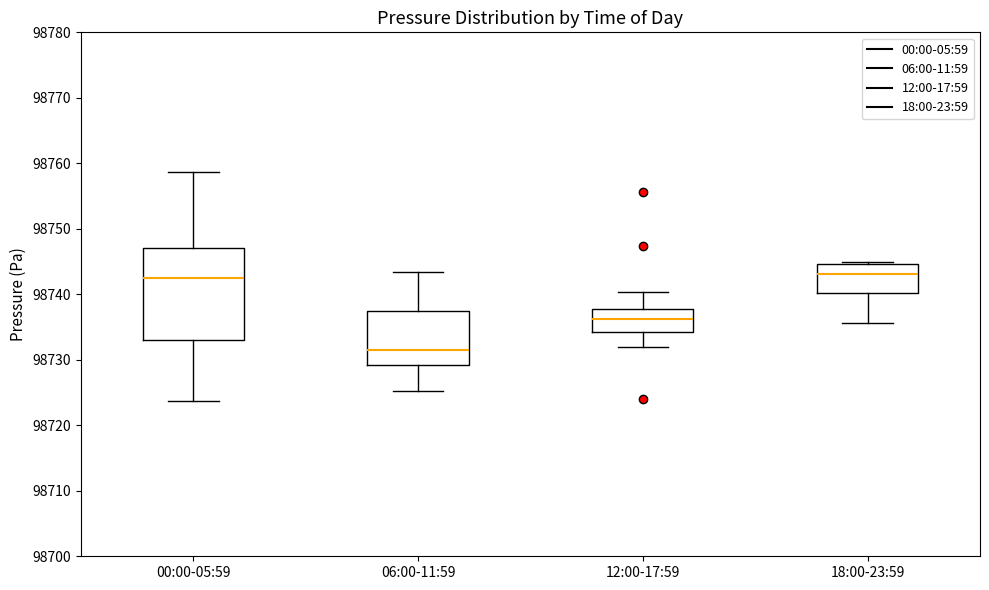

Where does the lower whisker of the box for 06:00-11:59 end on the y-axis? The values are not printed on the chart, so give them approximately, as read against the axis.

98725